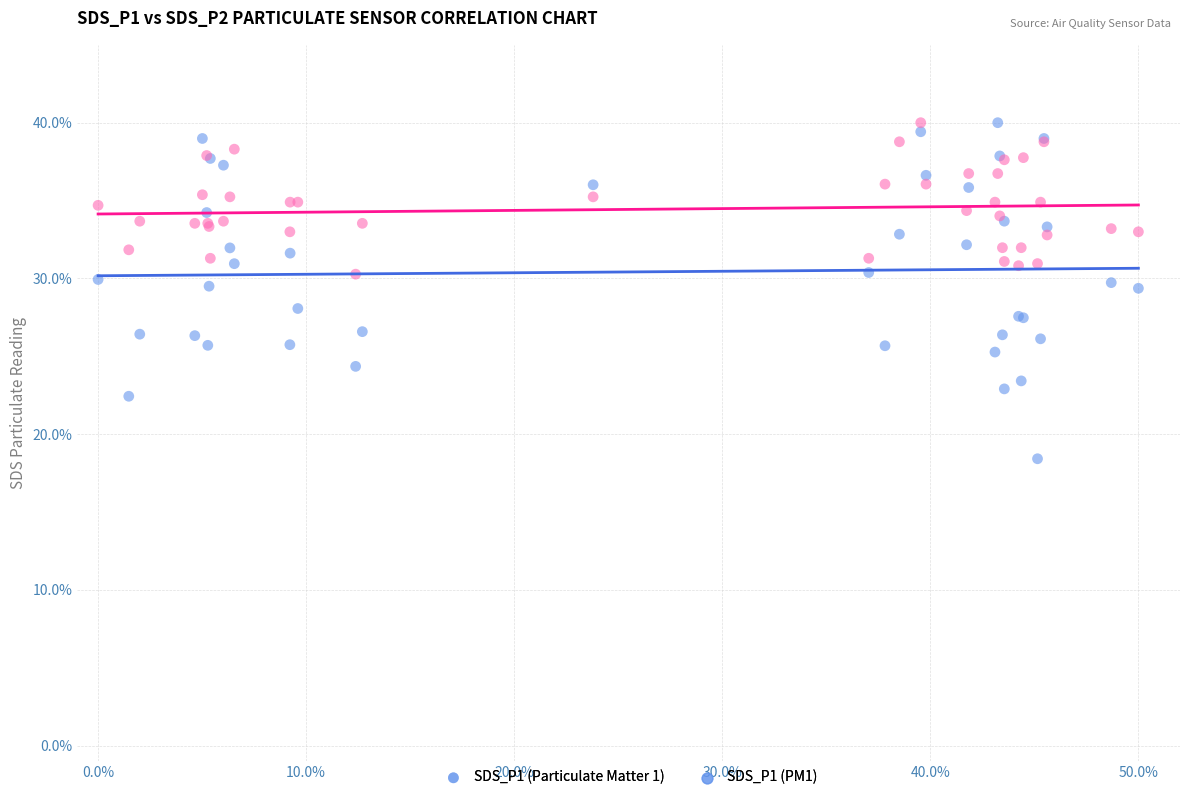

What is the X range (max minus min) for the scatter plot?

50.0